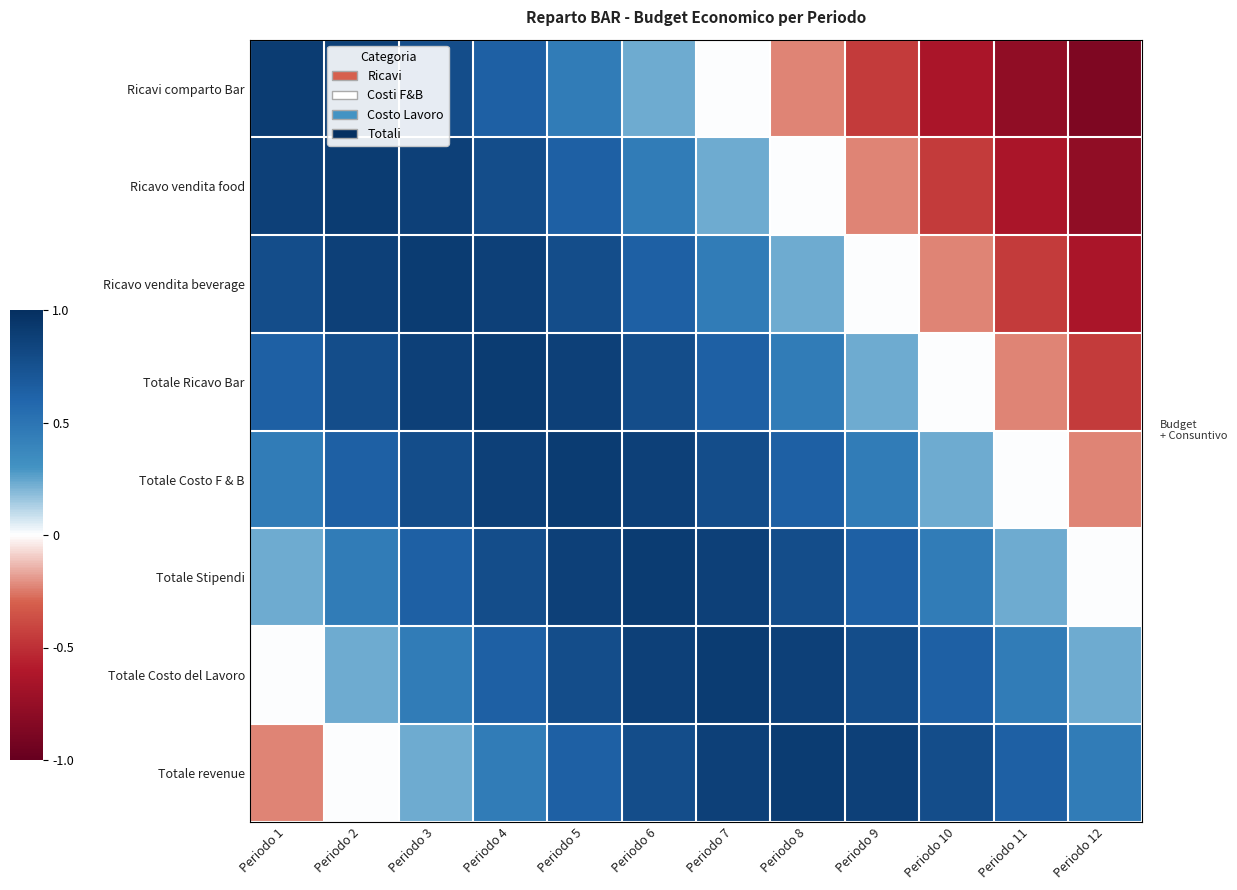

Reading right to left, extract all data points from this chart.

Ricavi comparto Bar: Periodo 12=-0.9	Periodo 11=-0.8	Periodo 10=-0.6	Periodo 9=-0.4	Periodo 8=-0.2	Periodo 7=0.0	Periodo 6=0.2	Periodo 5=0.5	Periodo 4=0.6	Periodo 3=0.8	Periodo 2=0.9	Periodo 1=0.9
Ricavo vendita food: Periodo 12=-0.8	Periodo 11=-0.6	Periodo 10=-0.4	Periodo 9=-0.2	Periodo 8=0.0	Periodo 7=0.2	Periodo 6=0.5	Periodo 5=0.6	Periodo 4=0.8	Periodo 3=0.9	Periodo 2=0.9	Periodo 1=0.9
Ricavo vendita beverage: Periodo 12=-0.6	Periodo 11=-0.4	Periodo 10=-0.2	Periodo 9=0.0	Periodo 8=0.2	Periodo 7=0.5	Periodo 6=0.6	Periodo 5=0.8	Periodo 4=0.9	Periodo 3=0.9	Periodo 2=0.9	Periodo 1=0.8
Totale Ricavo Bar: Periodo 12=-0.4	Periodo 11=-0.2	Periodo 10=0.0	Periodo 9=0.2	Periodo 8=0.5	Periodo 7=0.6	Periodo 6=0.8	Periodo 5=0.9	Periodo 4=0.9	Periodo 3=0.9	Periodo 2=0.8	Periodo 1=0.6
Totale Costo F & B: Periodo 12=-0.2	Periodo 11=0.0	Periodo 10=0.2	Periodo 9=0.5	Periodo 8=0.6	Periodo 7=0.8	Periodo 6=0.9	Periodo 5=0.9	Periodo 4=0.9	Periodo 3=0.8	Periodo 2=0.6	Periodo 1=0.5
Totale Stipendi: Periodo 12=0.0	Periodo 11=0.2	Periodo 10=0.5	Periodo 9=0.6	Periodo 8=0.8	Periodo 7=0.9	Periodo 6=0.9	Periodo 5=0.9	Periodo 4=0.8	Periodo 3=0.6	Periodo 2=0.5	Periodo 1=0.2
Totale Costo del Lavoro: Periodo 12=0.2	Periodo 11=0.5	Periodo 10=0.6	Periodo 9=0.8	Periodo 8=0.9	Periodo 7=0.9	Periodo 6=0.9	Periodo 5=0.8	Periodo 4=0.6	Periodo 3=0.5	Periodo 2=0.2	Periodo 1=0.0
Totale revenue: Periodo 12=0.5	Periodo 11=0.6	Periodo 10=0.8	Periodo 9=0.9	Periodo 8=0.9	Periodo 7=0.9	Periodo 6=0.8	Periodo 5=0.6	Periodo 4=0.5	Periodo 3=0.2	Periodo 2=0.0	Periodo 1=-0.2